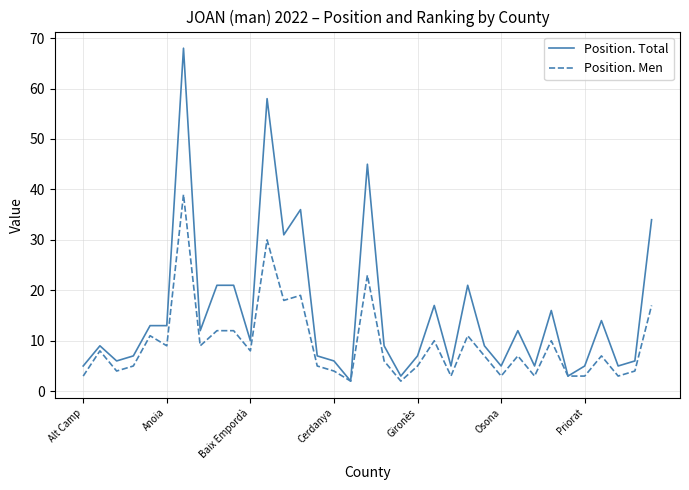

At how many categories does at least one series exceed 22?

6